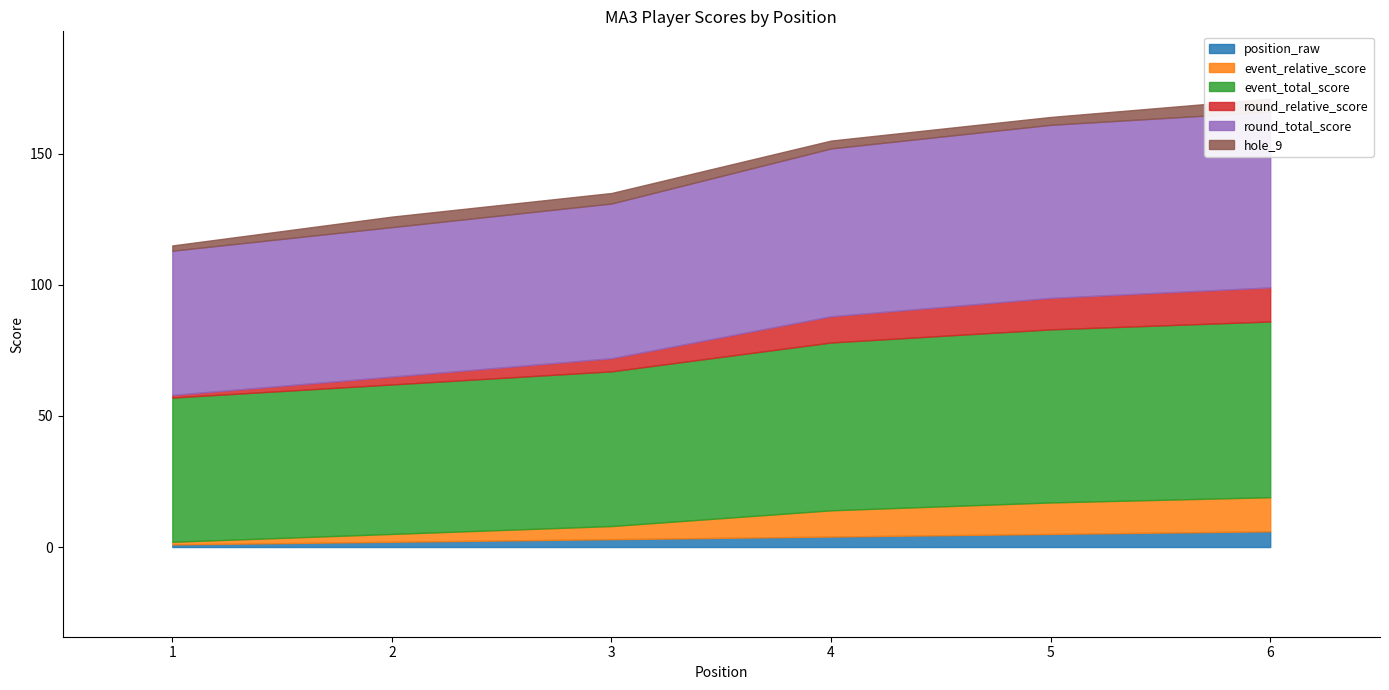

The value of round_relative_score at 1 is 1. True or false?

False